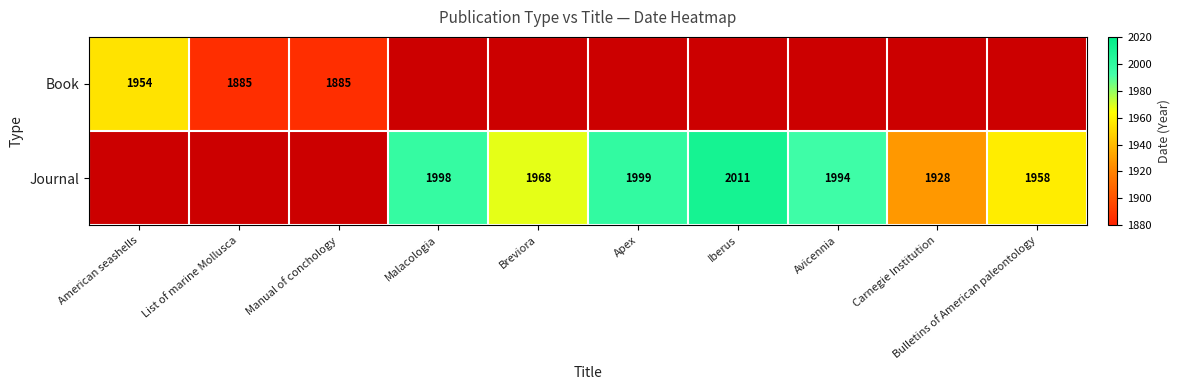

What is the difference between the Journal values at Bulletins of American paleontology and Malacologia?

40